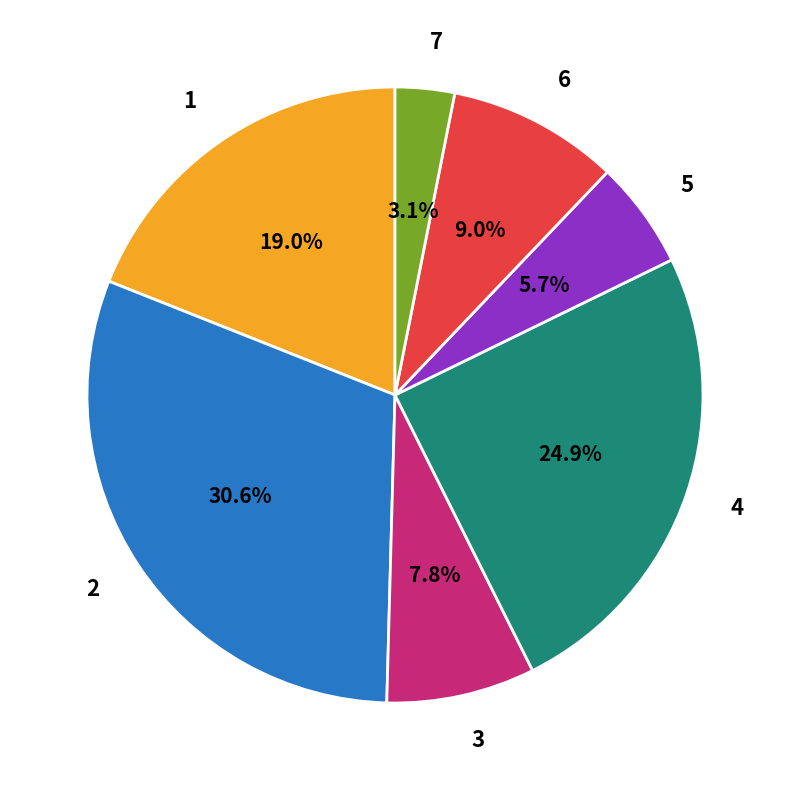

Rank the categories by value from lowest to highest.

7, 5, 3, 6, 1, 4, 2